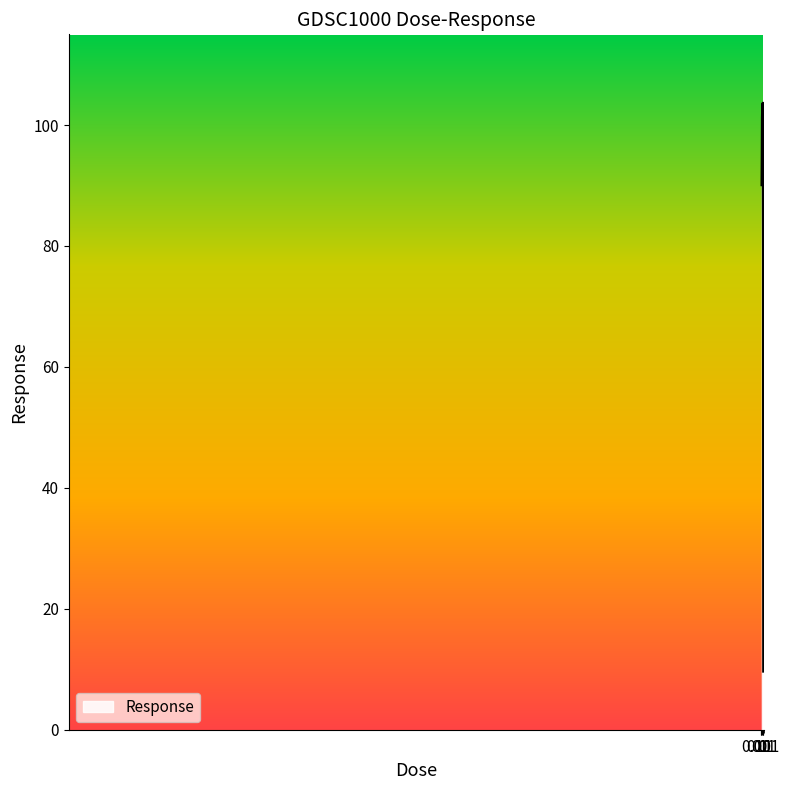

What is the difference between the maximum and minimum values?

94.0